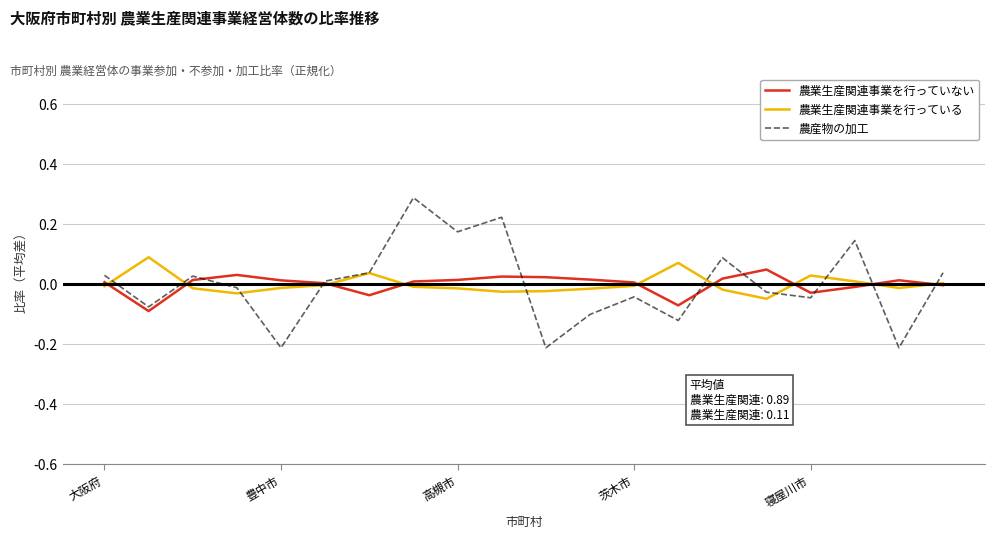

What is the greatest value displayed?

0.3